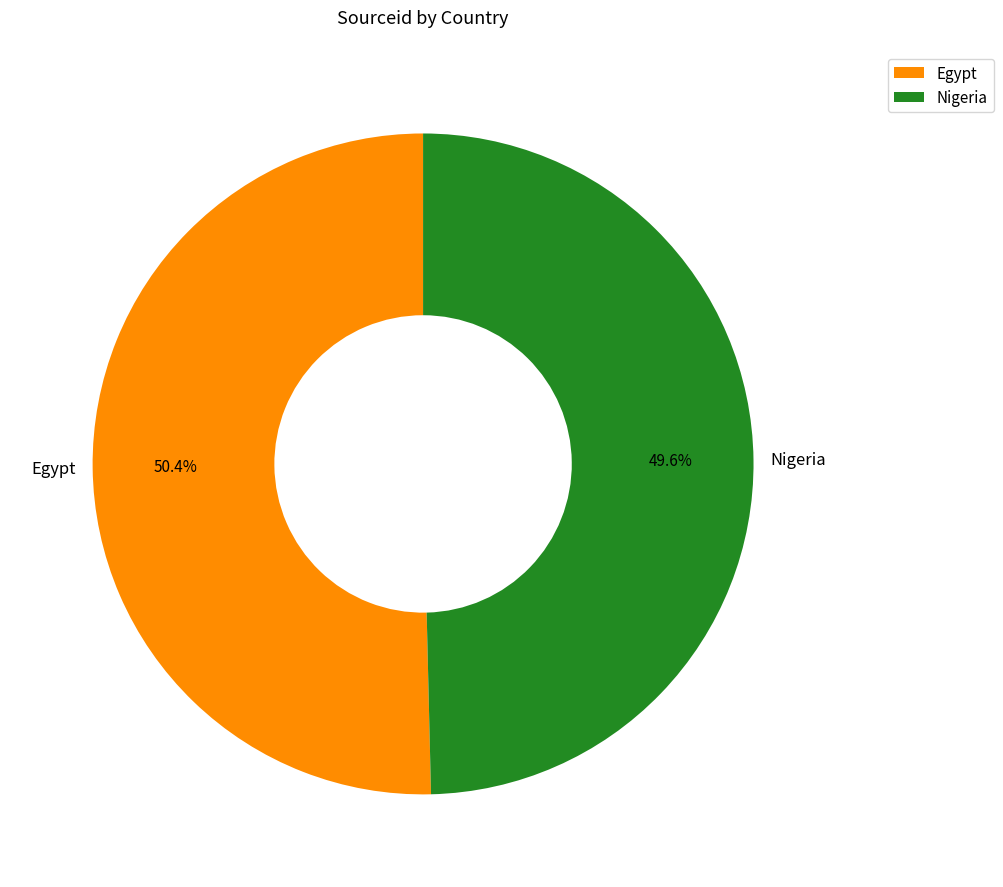

Count the number of slices in the pie.

2